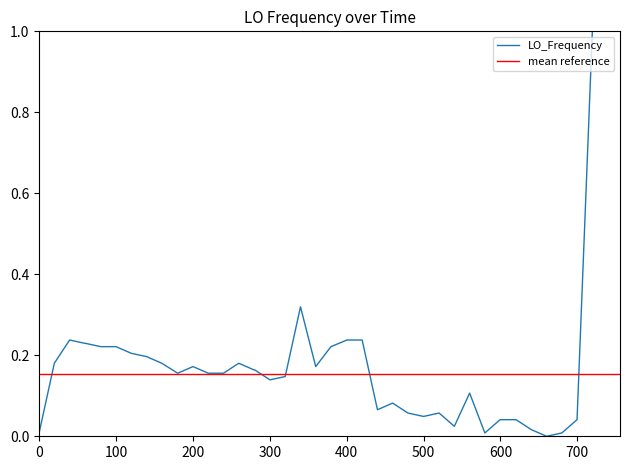

What is the highest value of the LO_Frequency series?

1.0